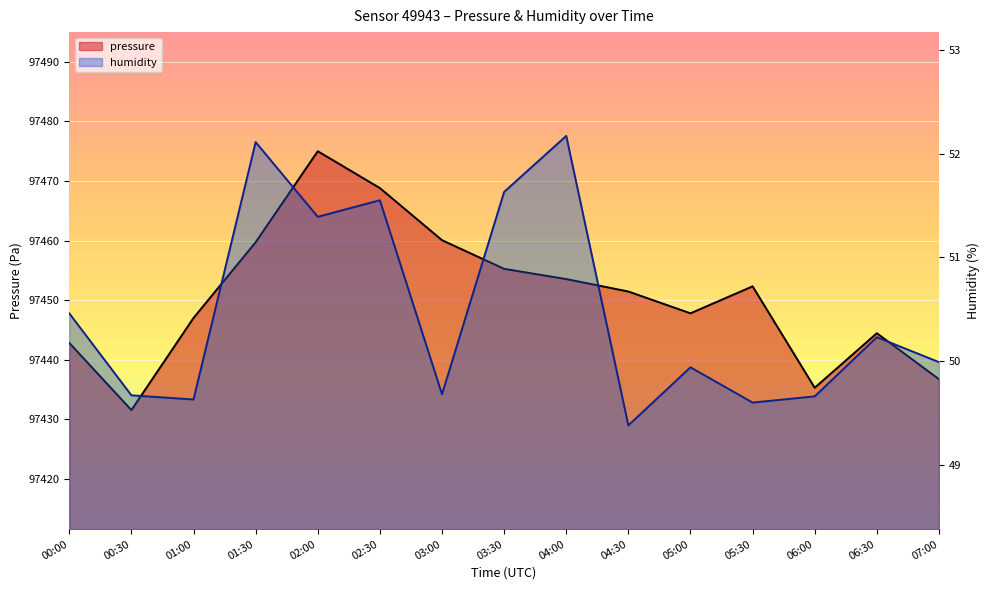

What is the sum of all pressure values?

1461761.7